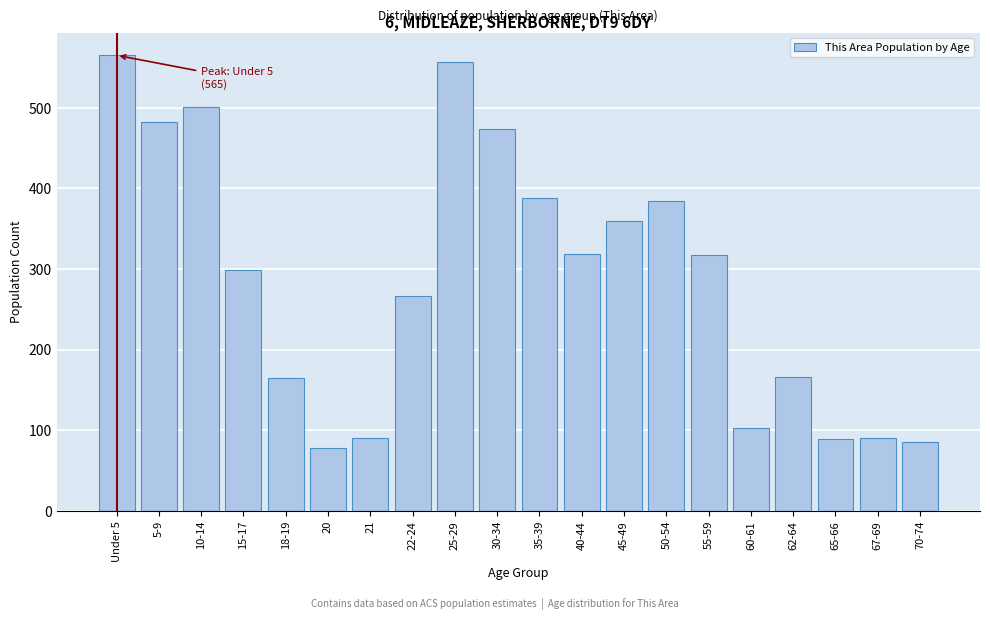

The chart shows a value of 317 at 55-59. True or false?

True